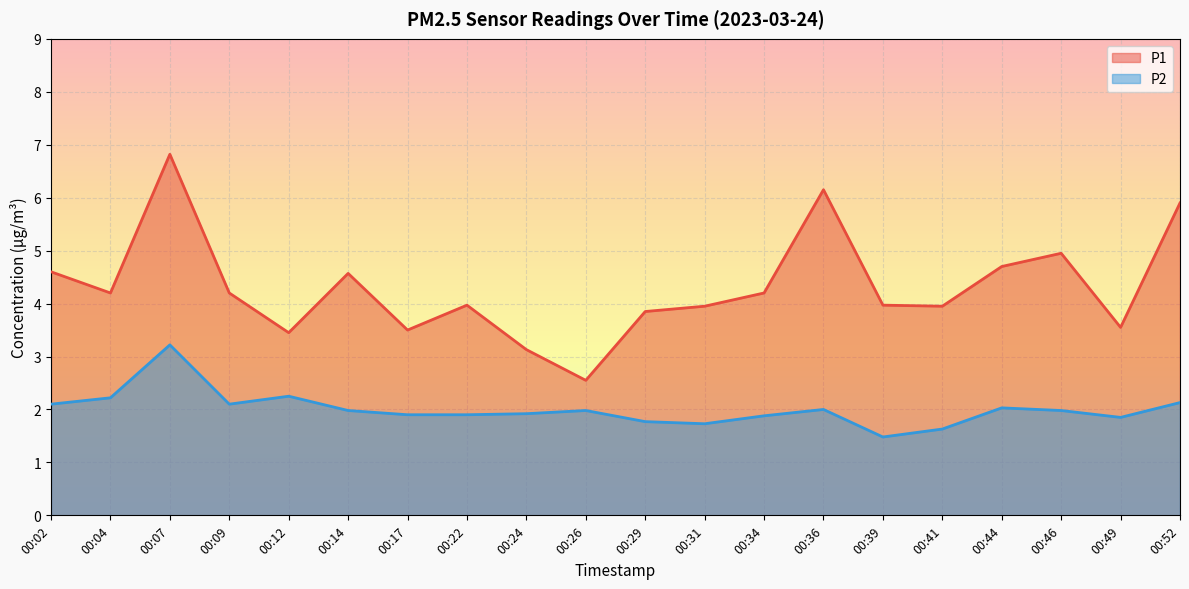

In P1, how many points are lower than both neighbors (excluding endpoints)?

6